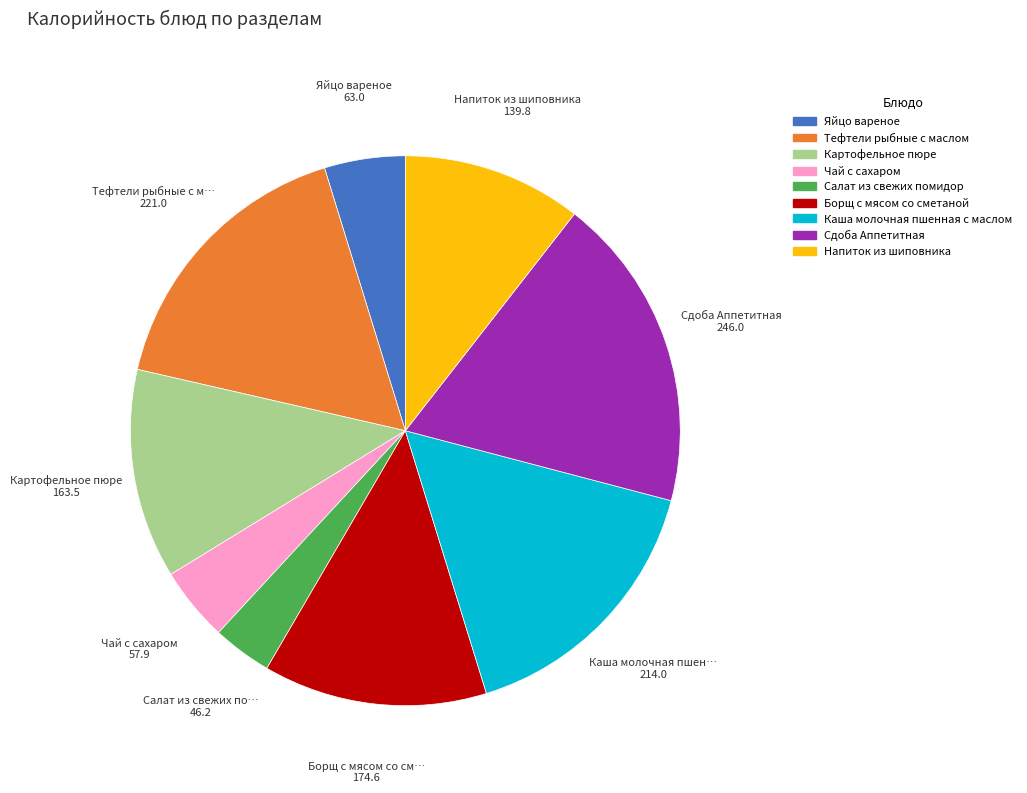

True or false: Сдоба Аппетитная accounts for 9% of the total.

False